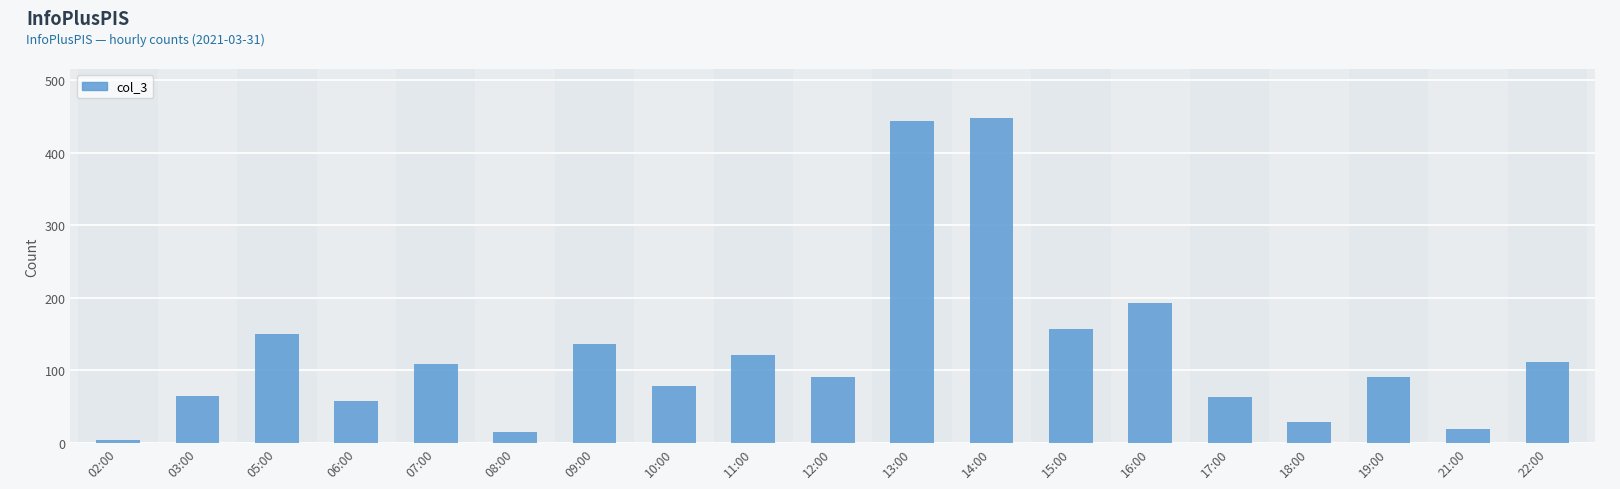

What is the difference between the maximum and minimum values?

444